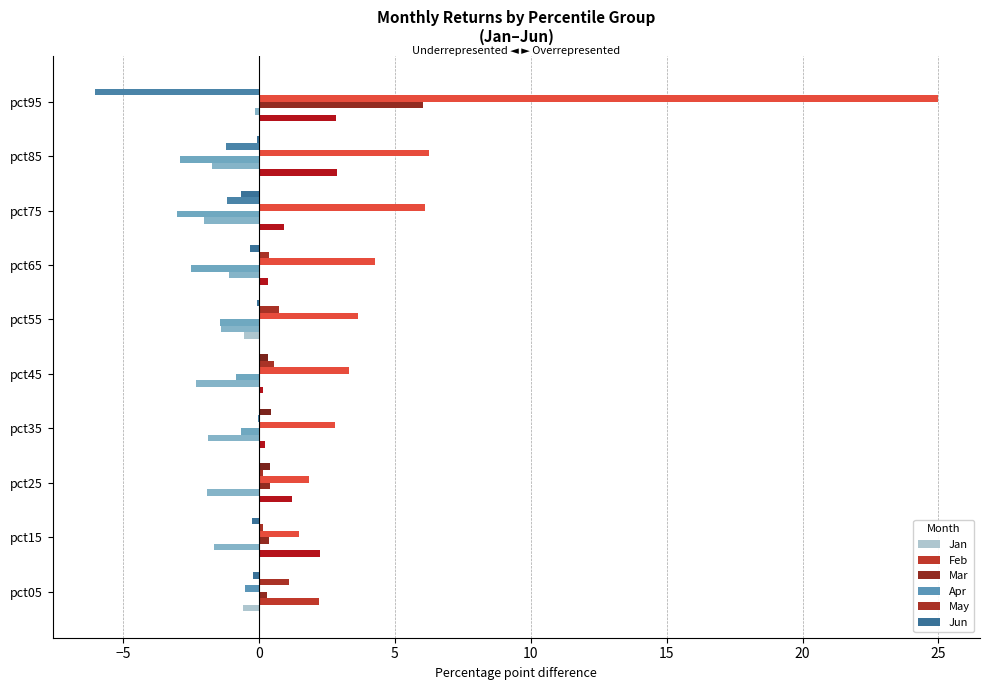

What is the smallest value displayed?

-6.0